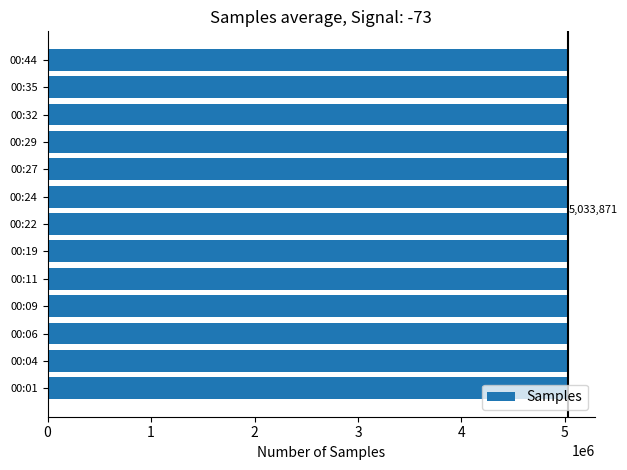

What is the maximum value shown in the chart?

5034956